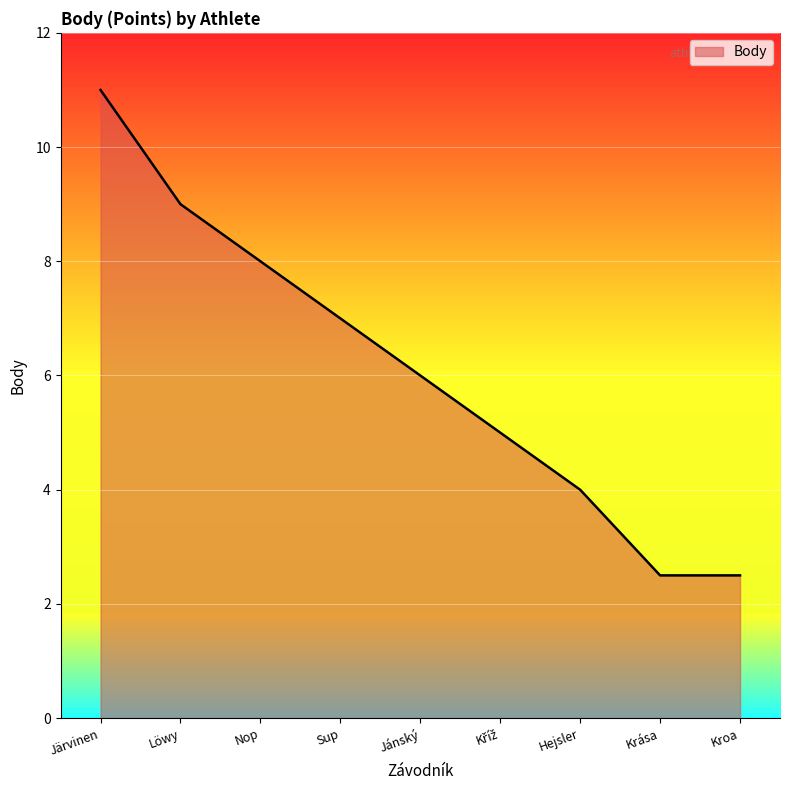

What is the maximum value shown in the chart?

11.0